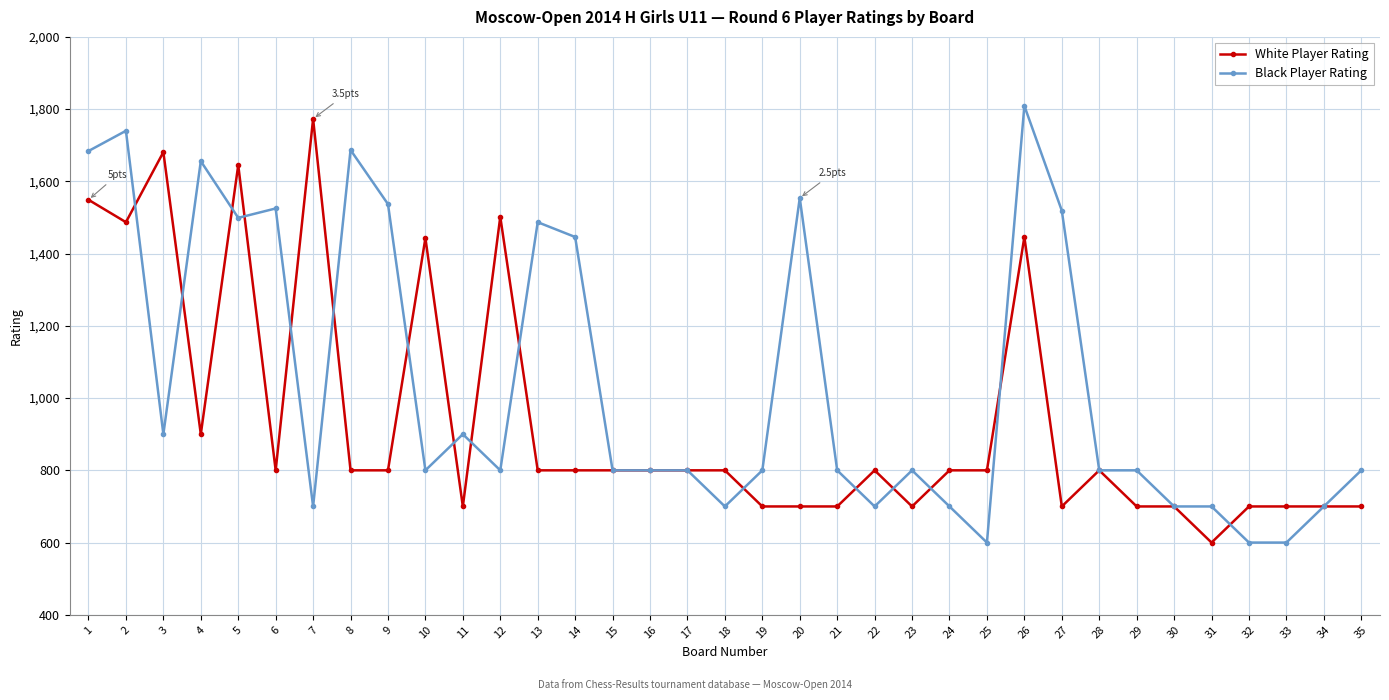

Rank the series by their average value, from lowest to highest.

White Player Rating, Black Player Rating